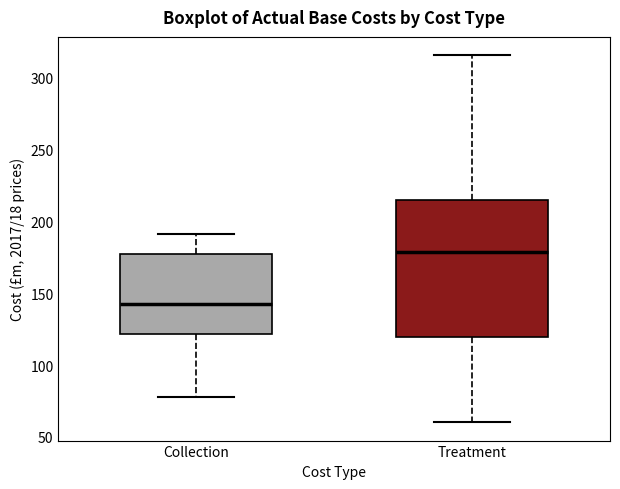

Reading left to right, transcribe this box plot: for each box, give where its median line is, the range the box spans, and where its two whiskers end, as read against the y-axis. The values are not printed on the chart, so give them approximately, as read against the axis.

Collection: median 140, box 120 to 175, whiskers 80 to 190
Treatment: median 180, box 120 to 215, whiskers 60 to 315